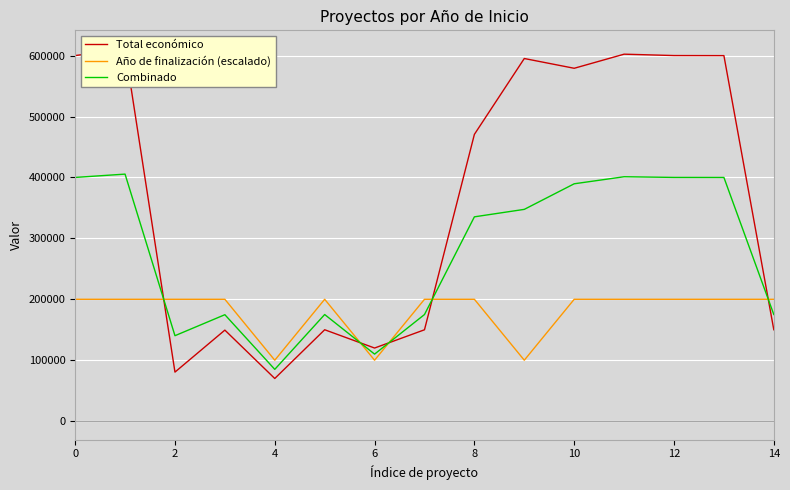

What is the minimum value for Combinado?

85000.0